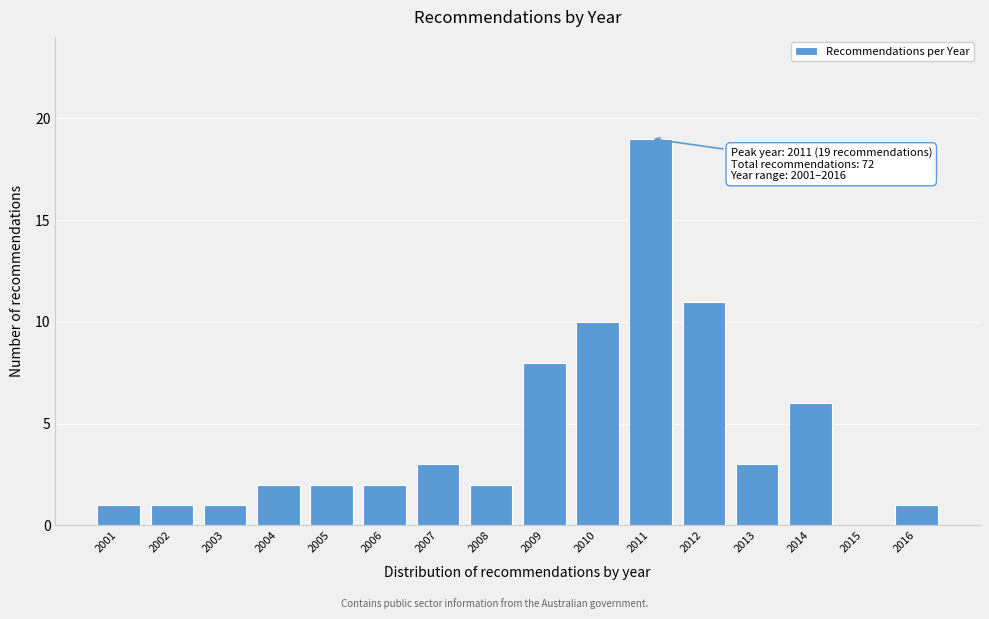

Which range on the x-axis has the tallest bar?

2010.5 to 2011.5